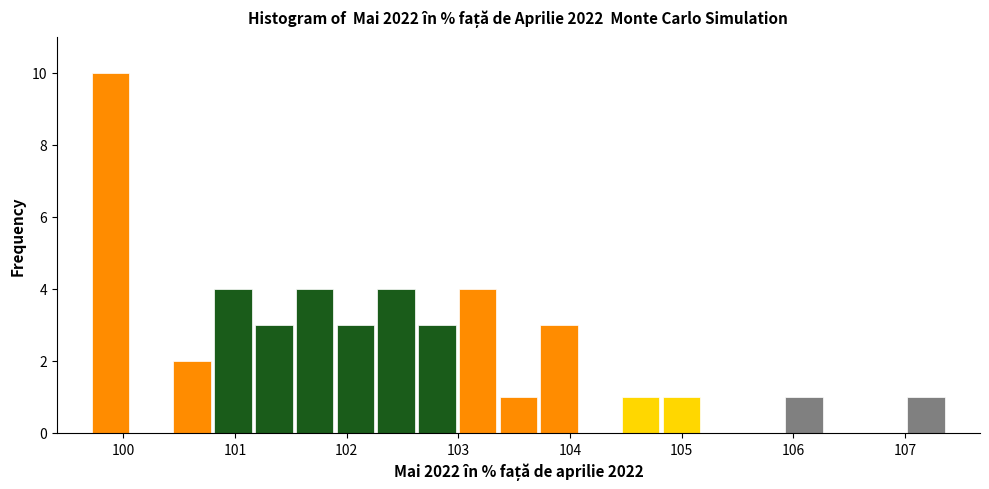

Read against the x-axis, roughly where is the centre of the tallest bar?

99.9